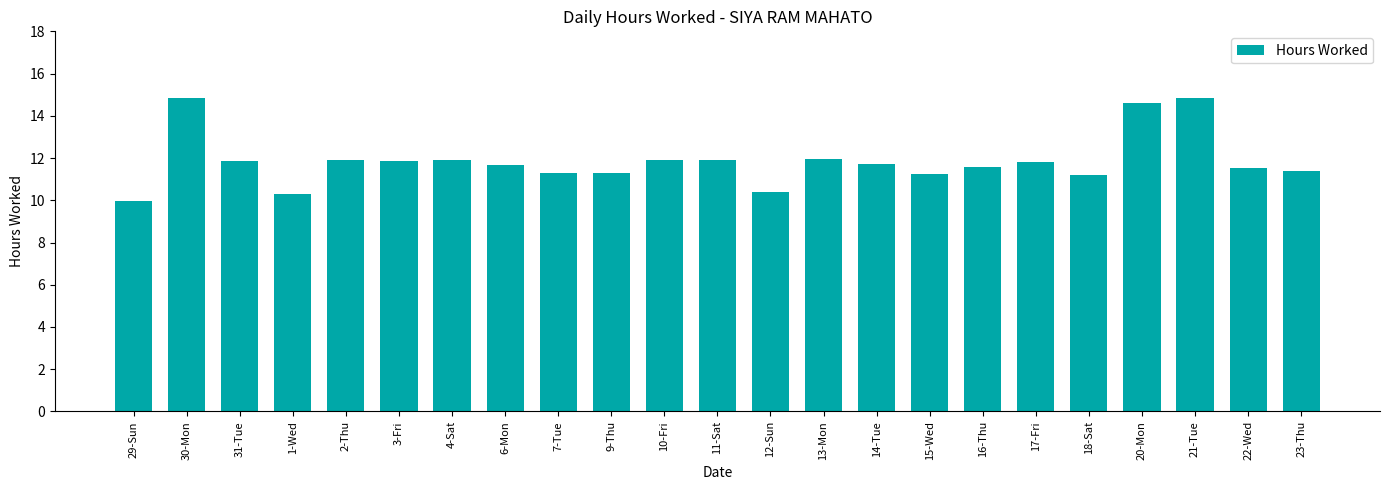

What position from the right is 9-Thu?

14